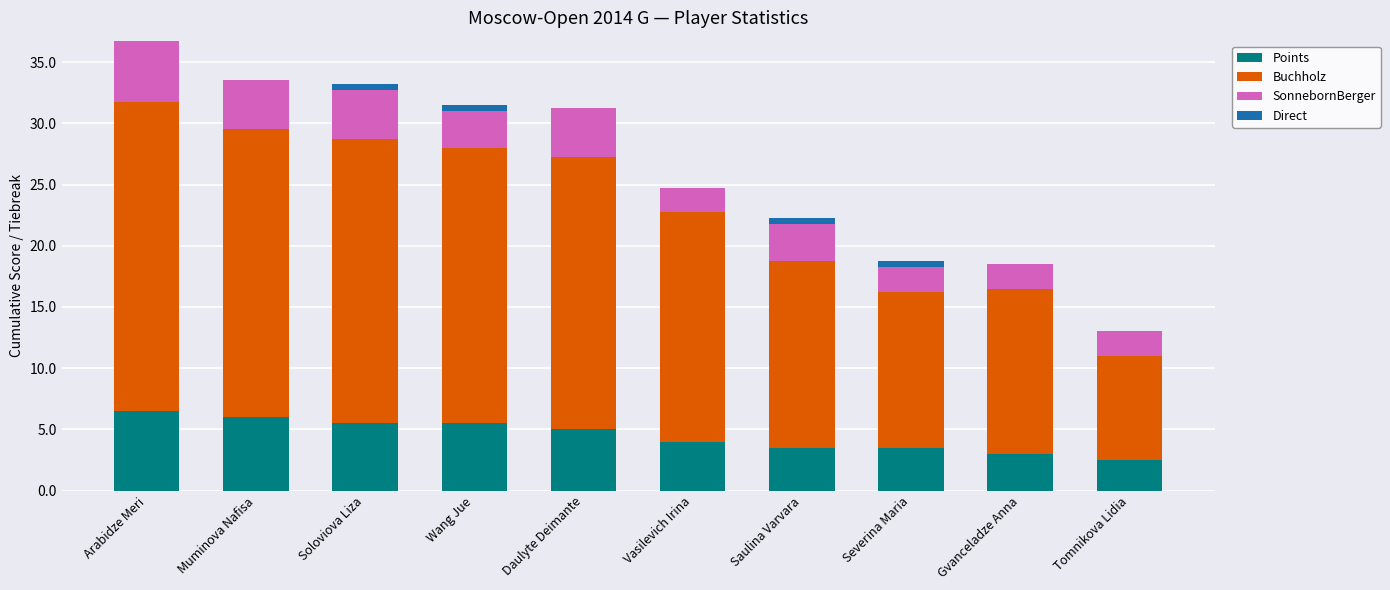

What is the total value across all series at Tomnikova Lidia?

13.0